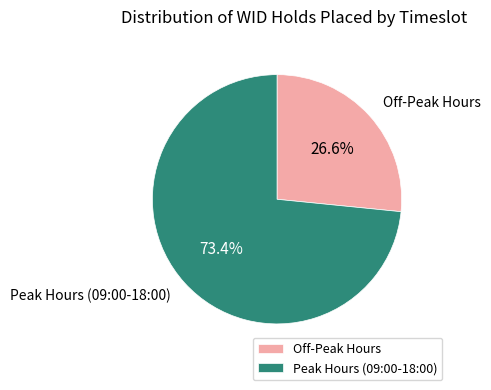

How many slices are in this pie chart?

2